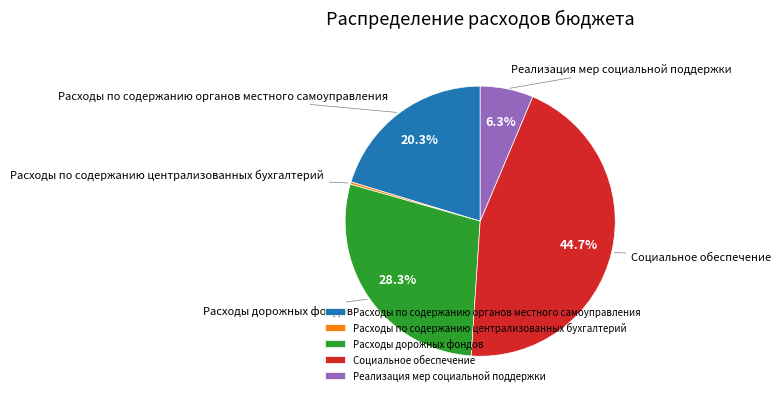

The Расходы дорожных фондов slice represents 43% of the pie. True or false?

False